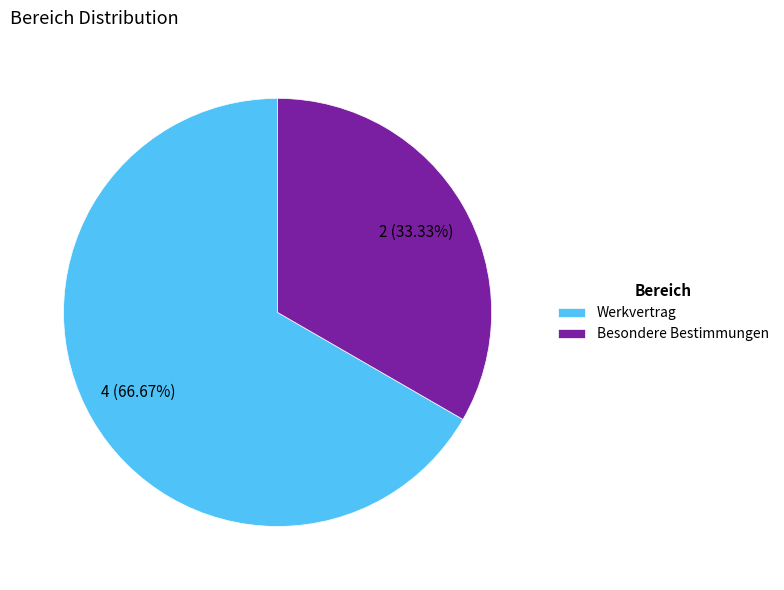

Count the number of slices in the pie.

2